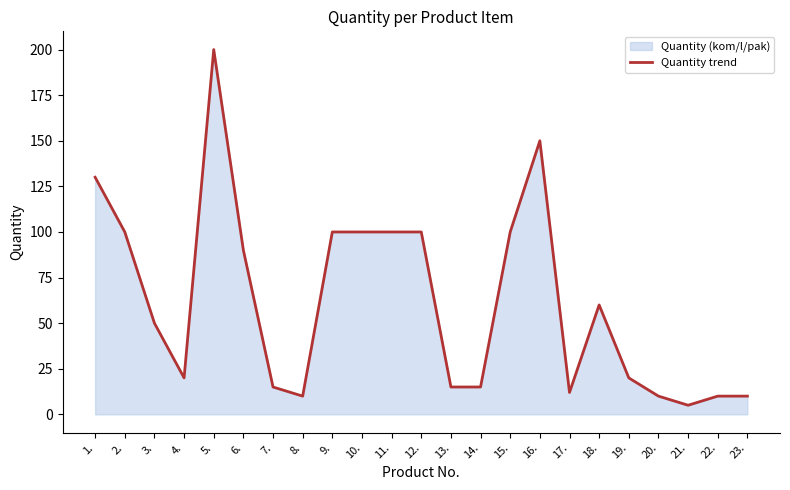

Reading right to left, list all the values displayed in this chart.

10	10	5	10	20	60	12	150	100	15	15	100	100	100	100	10	15	90	200	20	50	100	130